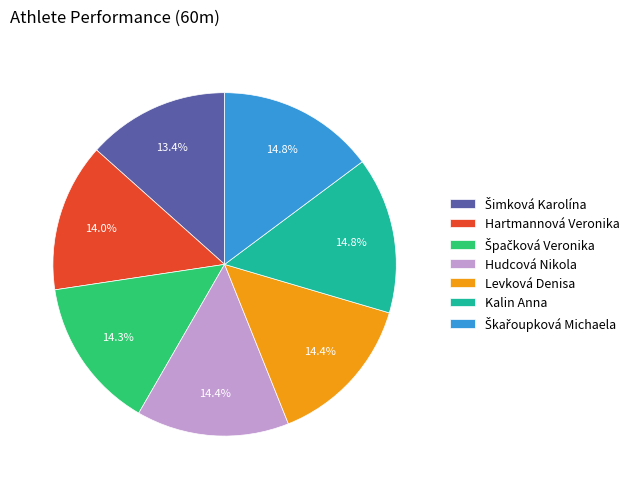

Approximately how many times larger is the value at Hartmannová Veronika compared to Levková Denisa?

1.0